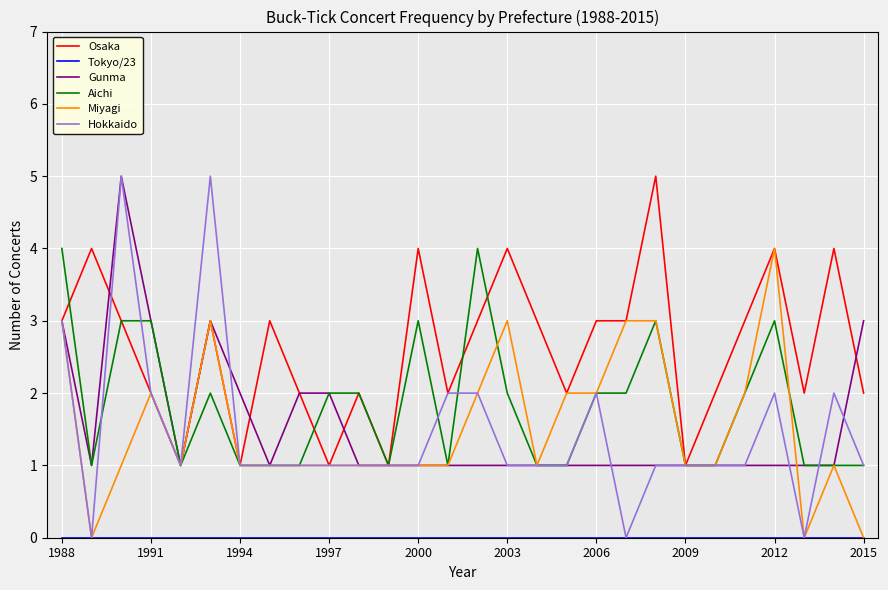

Which series has the largest range (max minus min)?

Hokkaido